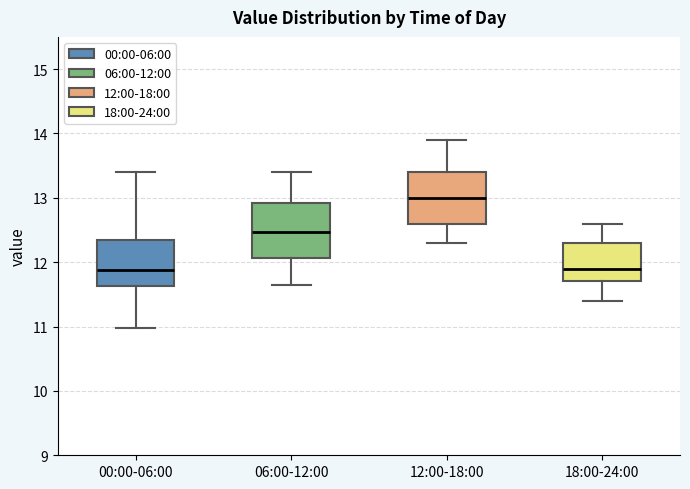

Reading left to right, read every box against the y-axis: the position of its median line, the range the box covers, and the ends of its whiskers. The values are not printed on the chart, so give them approximately, as read against the axis.

00:00-06:00: median 11.9, box 11.6 to 12.3, whiskers 11.0 to 13.4
06:00-12:00: median 12.5, box 12.1 to 12.9, whiskers 11.7 to 13.4
12:00-18:00: median 13.0, box 12.6 to 13.4, whiskers 12.3 to 13.9
18:00-24:00: median 11.9, box 11.7 to 12.3, whiskers 11.4 to 12.6